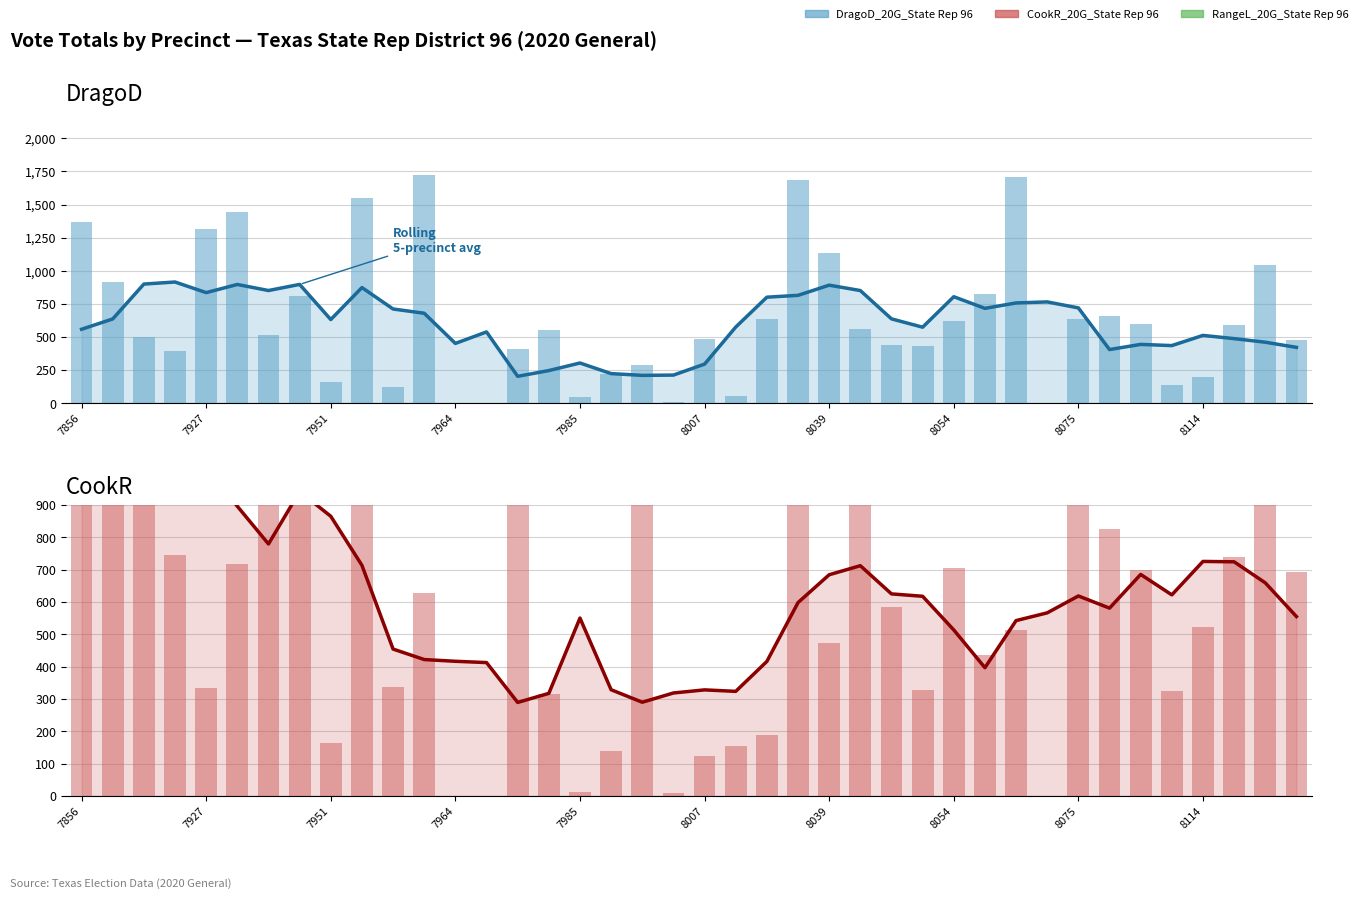

How many data points in CookR_20G_State Rep 96 are above 627?

19